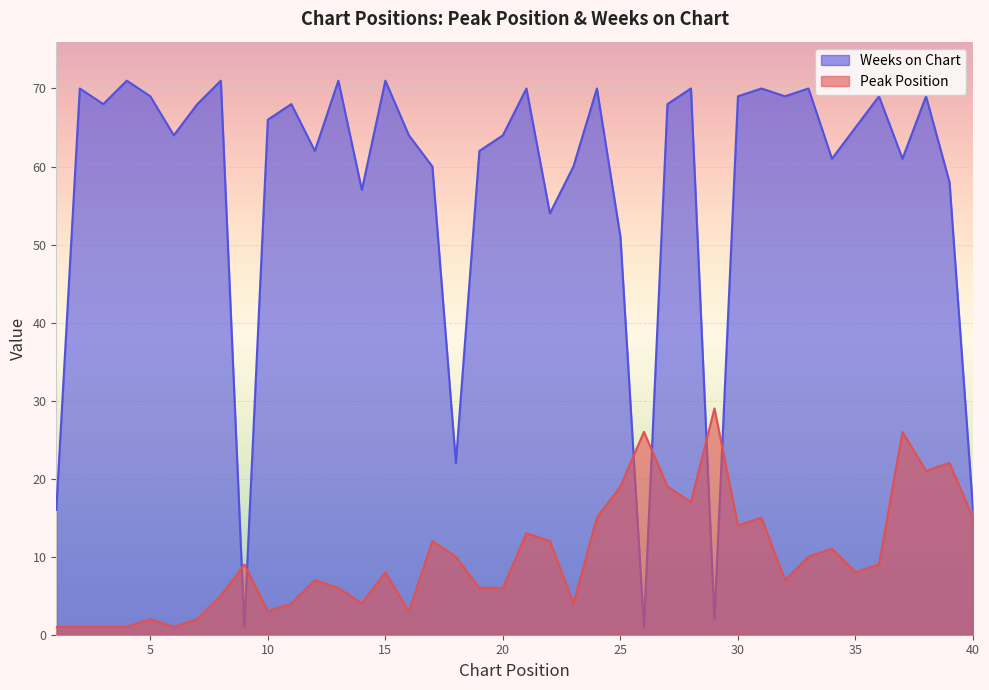

True or false: Weeks on Chart and Peak Position cross at least once.

True